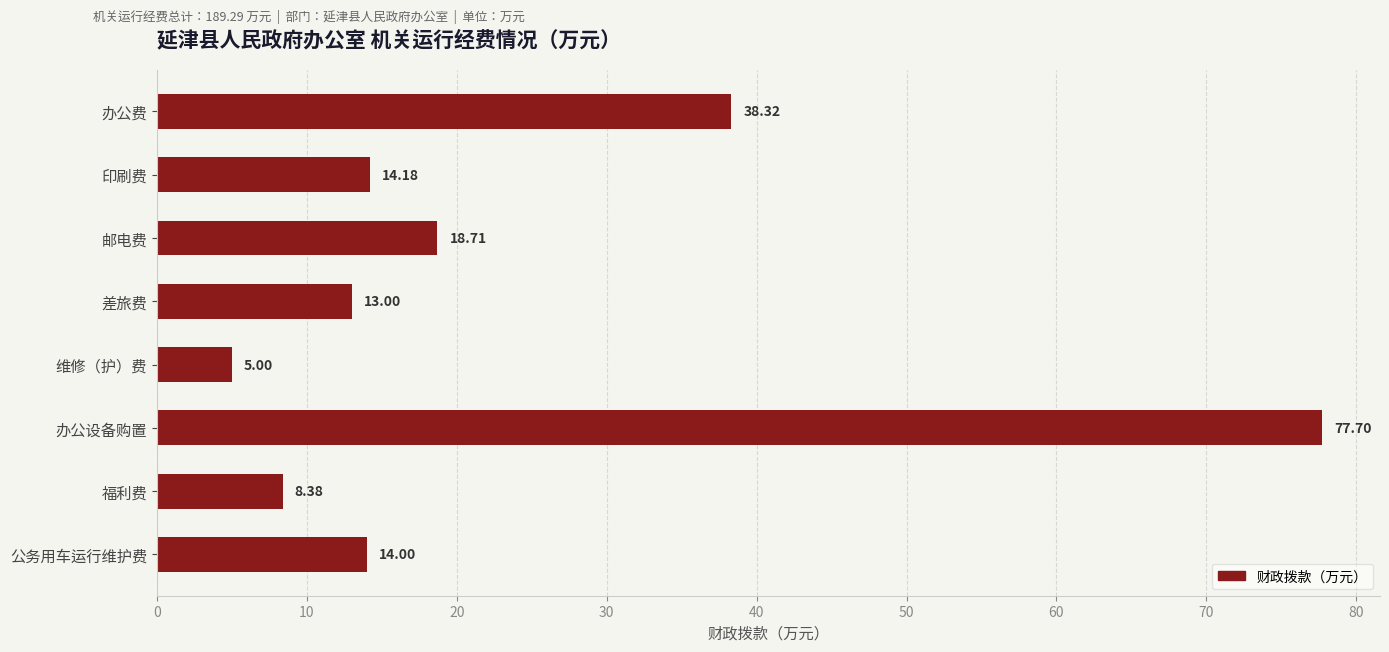

At which label is the value closest to 41?

办公费